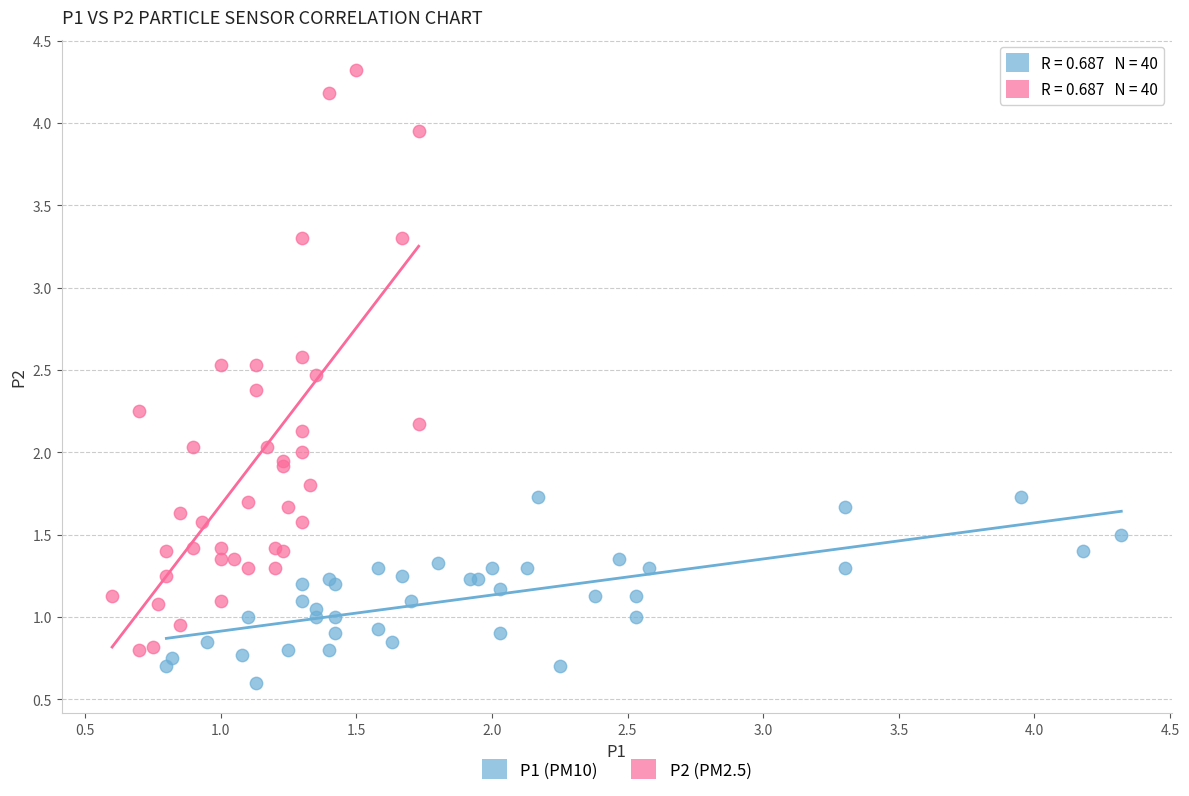

Which series reaches the maximum Y coordinate?

P2 (PM2.5)